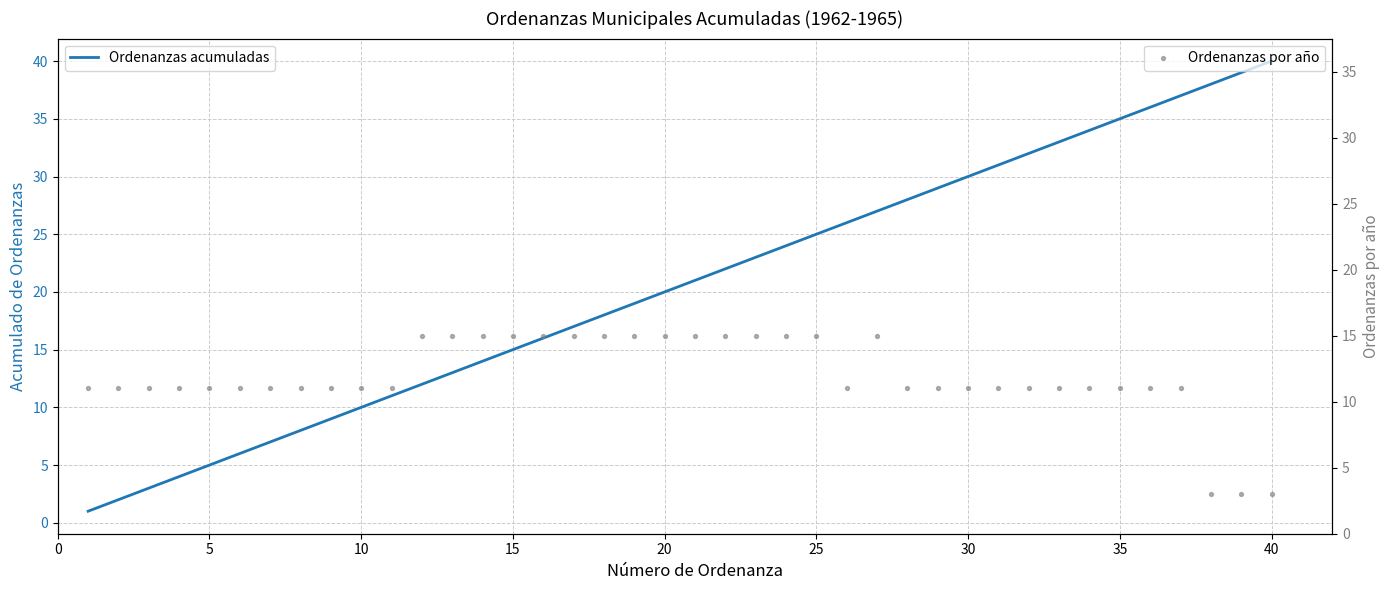

Which series has the largest total across all categories?

Ordenanzas acumuladas